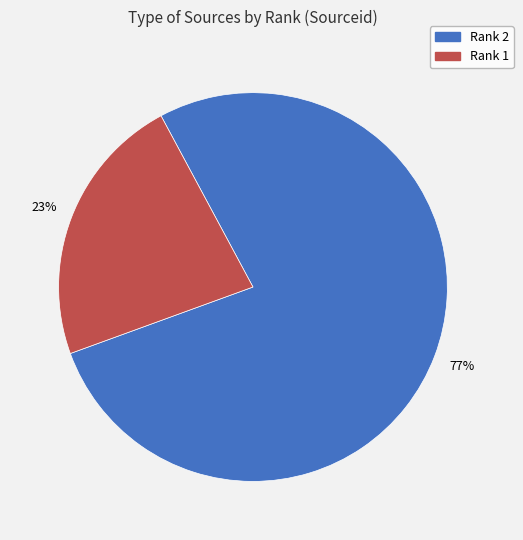

To the nearest percent, what percentage of the pie is Rank 2?

77%